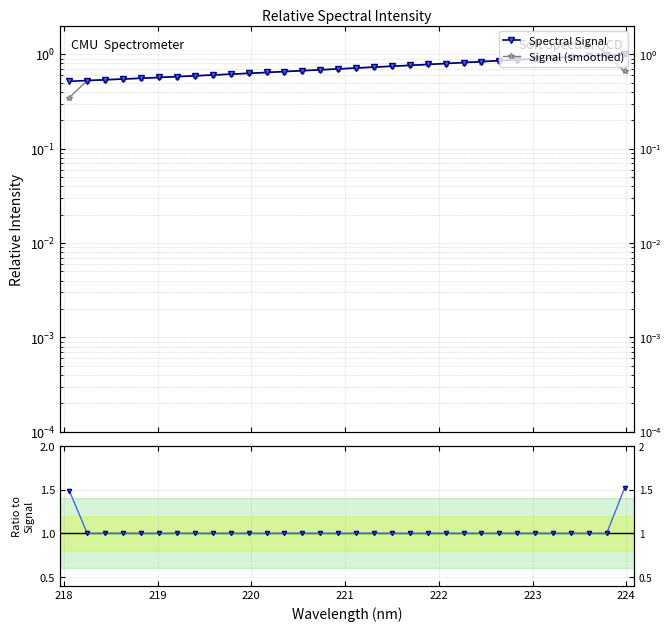

Reading right to left, extract all data points from this chart.

Spectral Signal: 1.0	1.0	1.0	0.9	0.9	0.9	0.9	0.9	0.8	0.8	0.8	0.8	0.8	0.7	0.7	0.7	0.7	0.7	0.7	0.7	0.6	0.6	0.6	0.6	0.6	0.6	0.6	0.6	0.5	0.5	0.5	0.5
Signal (smoothed): 0.7	1.0	1.0	0.9	0.9	0.9	0.9	0.9	0.8	0.8	0.8	0.8	0.8	0.7	0.7	0.7	0.7	0.7	0.7	0.7	0.6	0.6	0.6	0.6	0.6	0.6	0.6	0.6	0.5	0.5	0.5	0.3
Ratio to Signal: 1.5	1.0	1.0	1.0	1.0	1.0	1.0	1.0	1.0	1.0	1.0	1.0	1.0	1.0	1.0	1.0	1.0	1.0	1.0	1.0	1.0	1.0	1.0	1.0	1.0	1.0	1.0	1.0	1.0	1.0	1.0	1.5